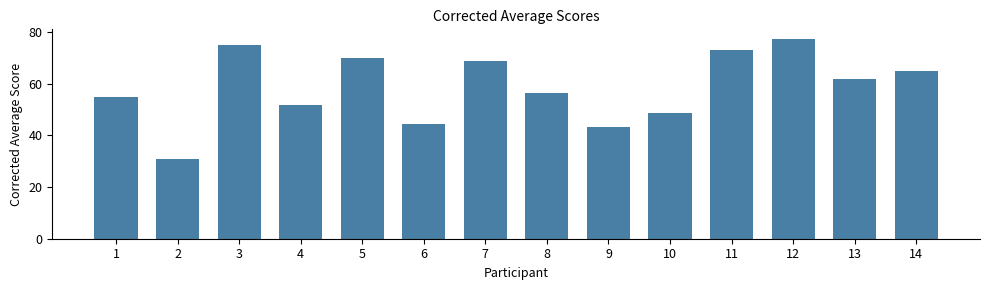

Reading left to right, transcribe all the data shown in this chart.

1=55.0	2=31.0	3=75.0	4=51.6	5=70.0	6=44.5	7=68.8	8=56.5	9=43.2	10=48.6	11=73.0	12=77.2	13=61.8	14=64.8